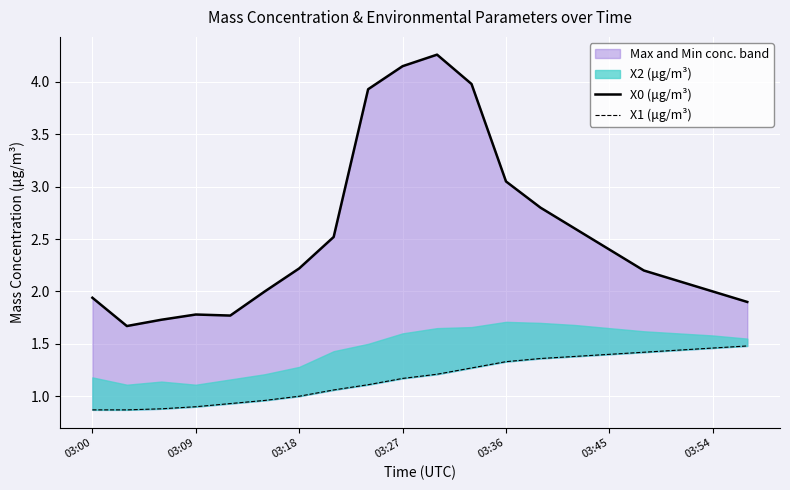

Which category has the lowest value across all series?

03:00